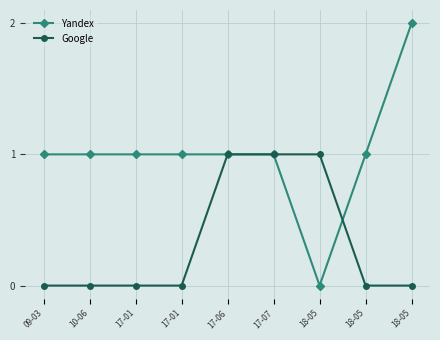

Between 10-06 and 18-05, which series saw the biggest shift?

Yandex